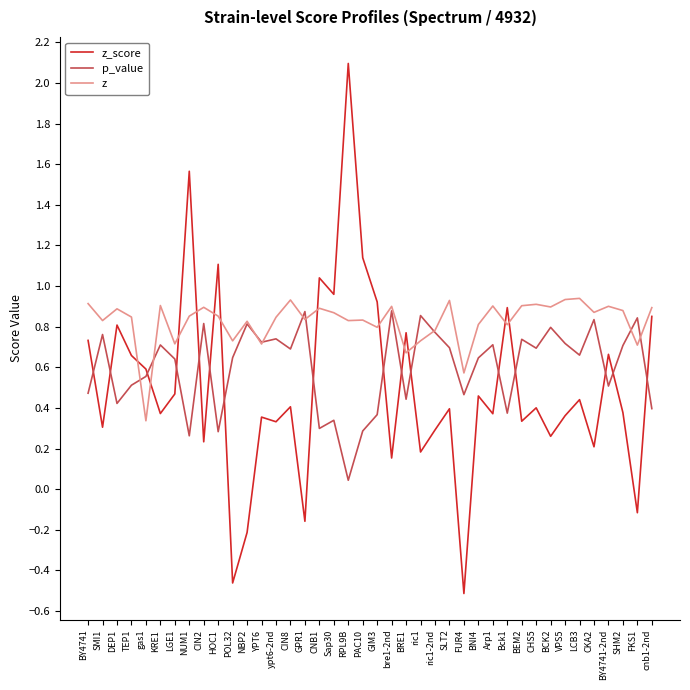

At how many categories does at least one series exceed 0?

40